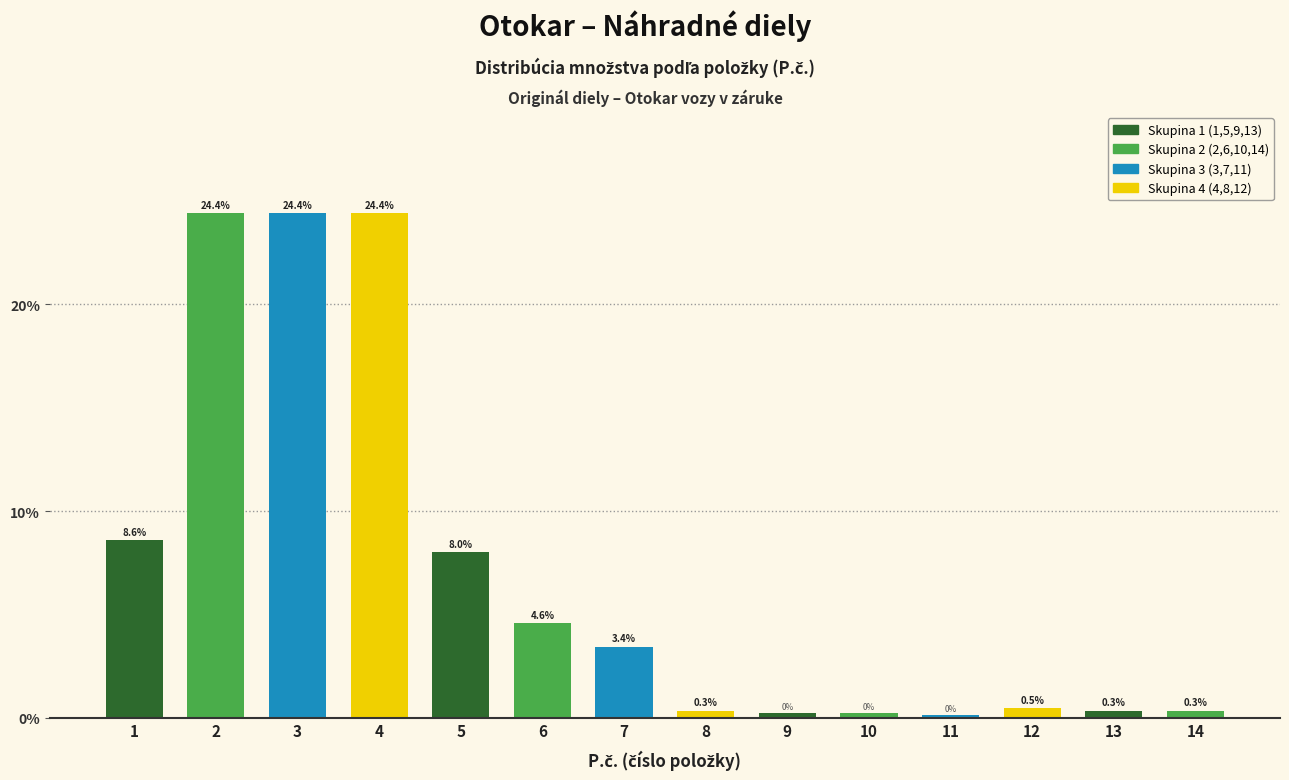

What is the change in value from 3 to 8?

-24.1